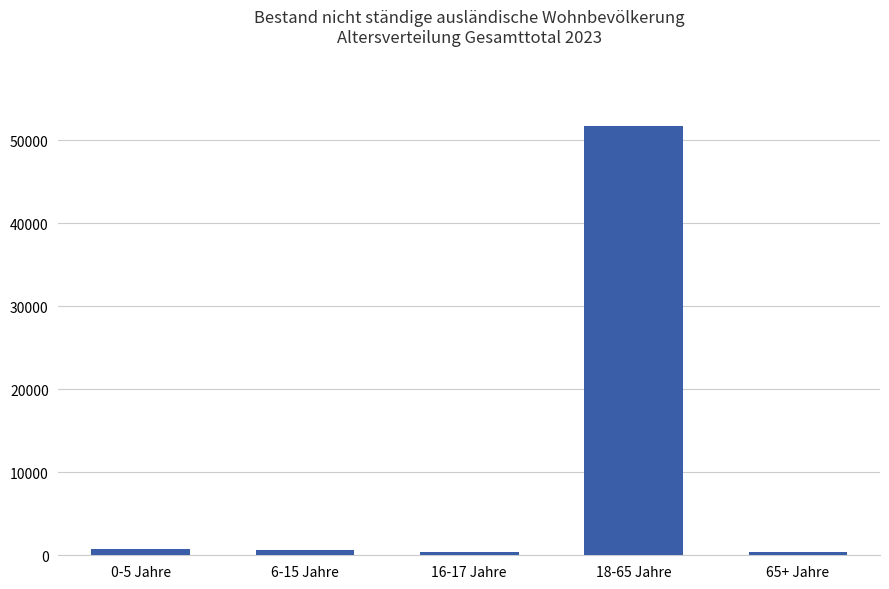

What is the label of the 3rd bar from the left?

16-17 Jahre